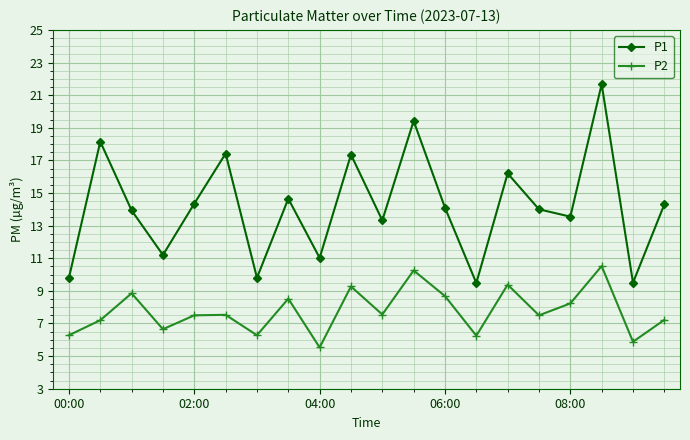

In P2, how many points are lower than both neighbors (excluding endpoints)?

7